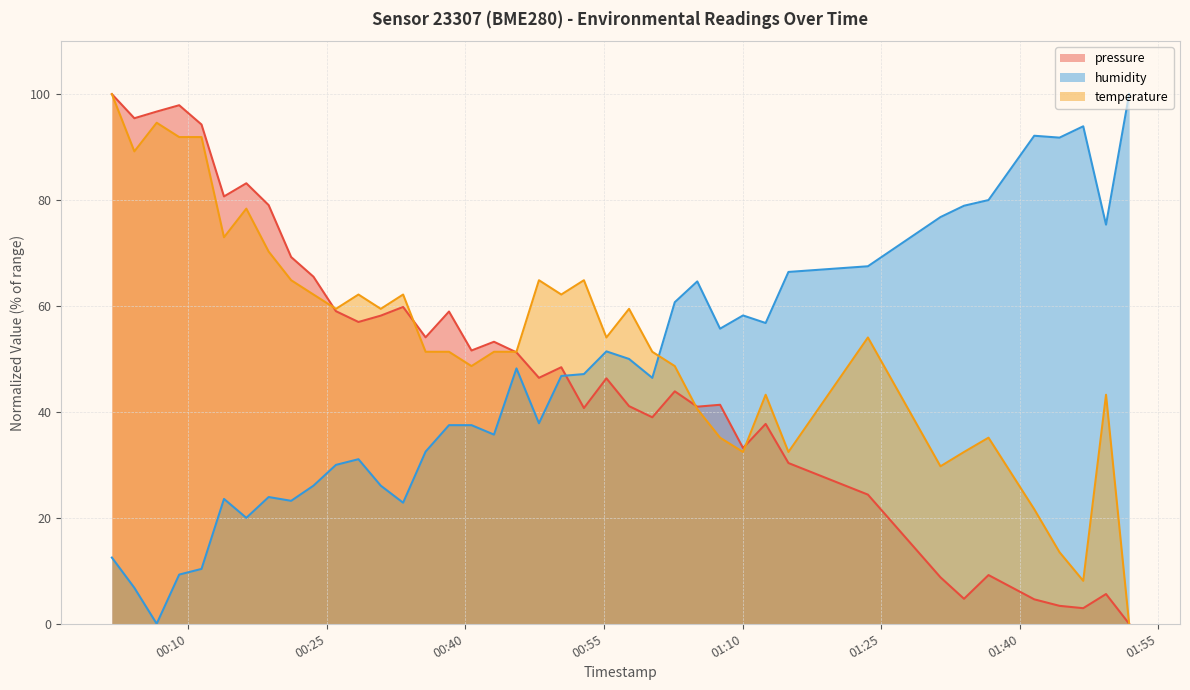

How many times do pressure and humidity cross each other?

1